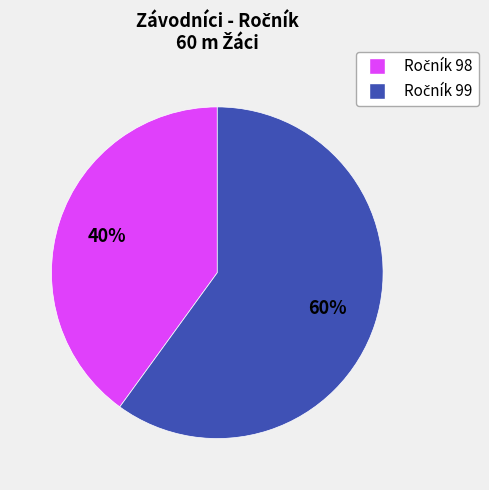

To the nearest percent, what is the average slice percentage?

50%